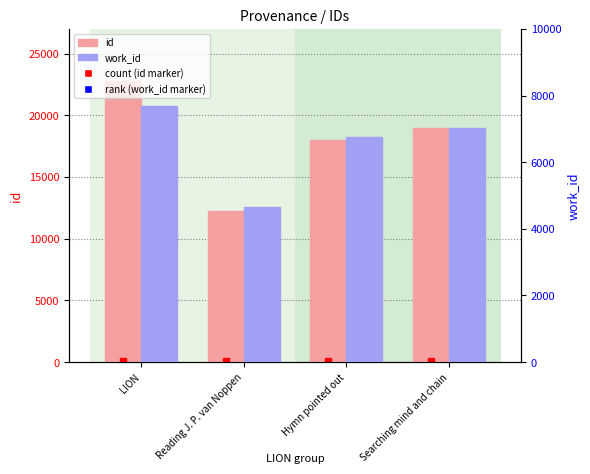

True or false: id has a value of 32492 at LION.

False